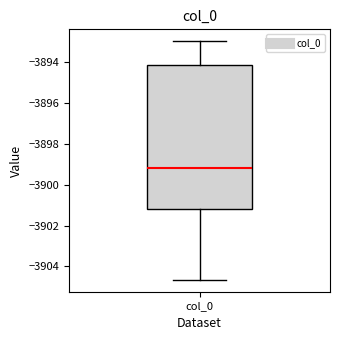

Transcribe this box plot: give where the median line is, the range the box spans, and where the two whiskers end, as read against the y-axis. The values are not printed on the chart, so give them approximately, as read against the axis.

median -3899.2, box -3901.2 to -3894.2, whiskers -3904.6 to -3893.0